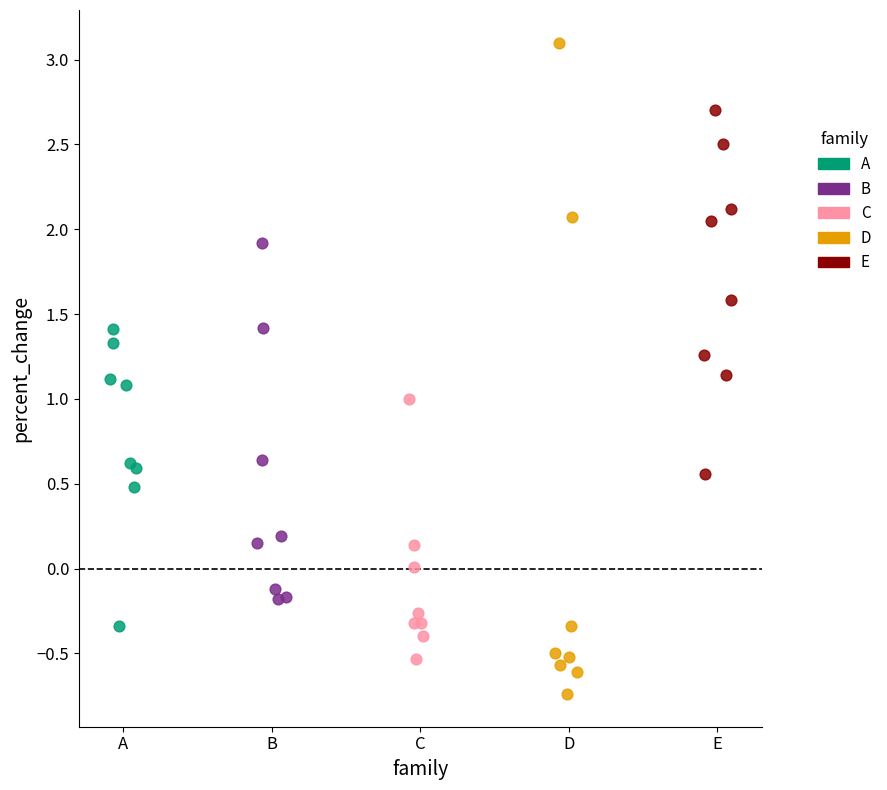

Which series reaches the minimum Y coordinate?

D